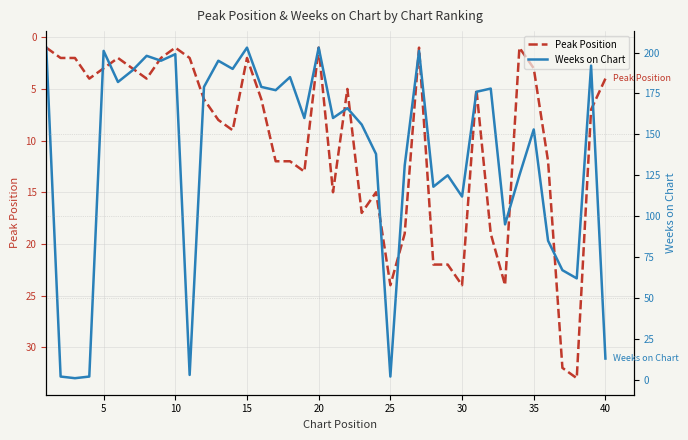

What is the highest value of the Peak Position series?

33